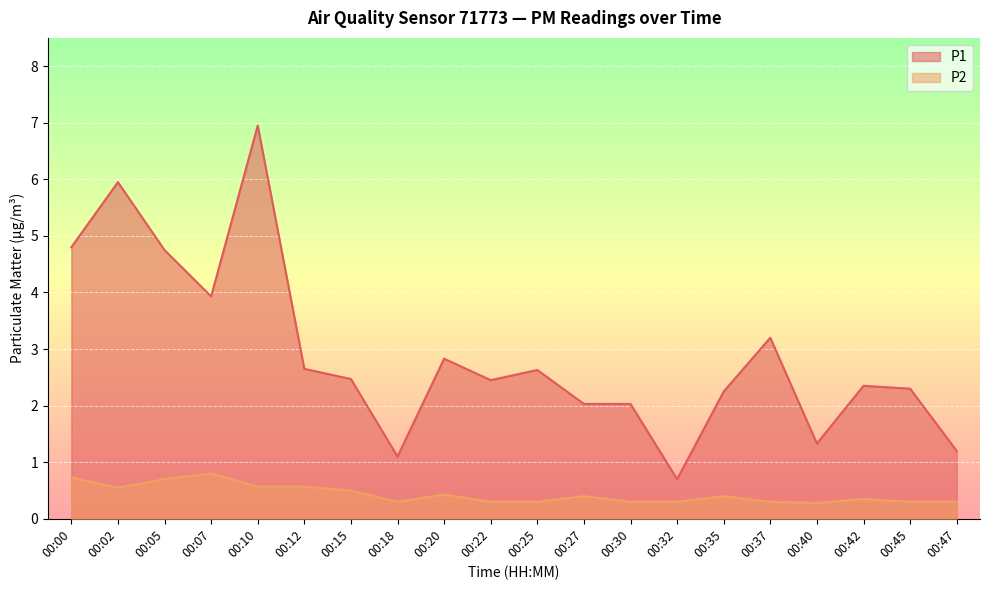

What is the maximum value shown in the chart?

7.0